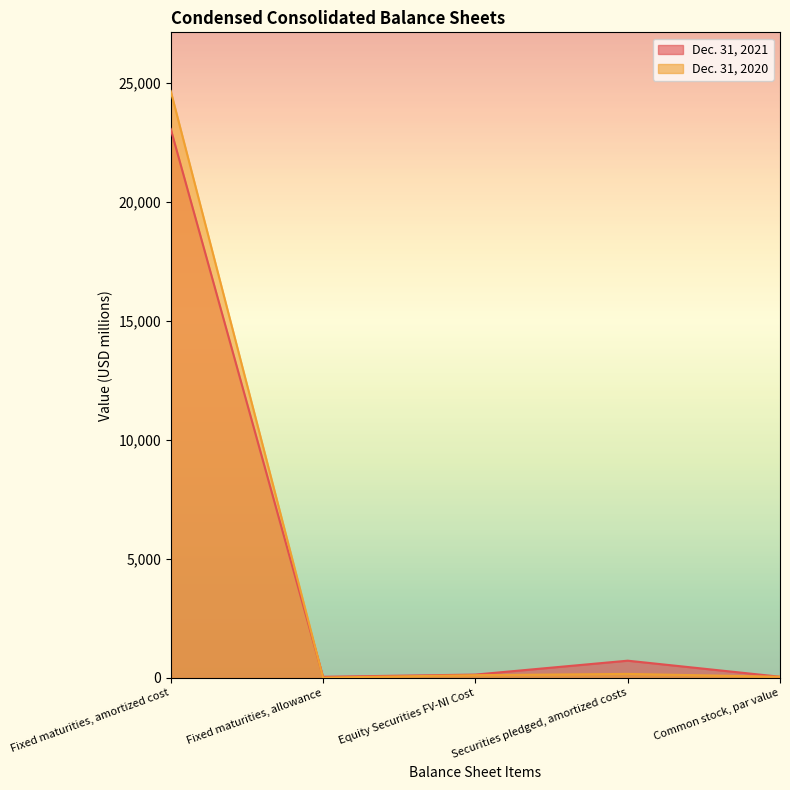

What is the total value across all series at Securities pledged, amortized costs?

894